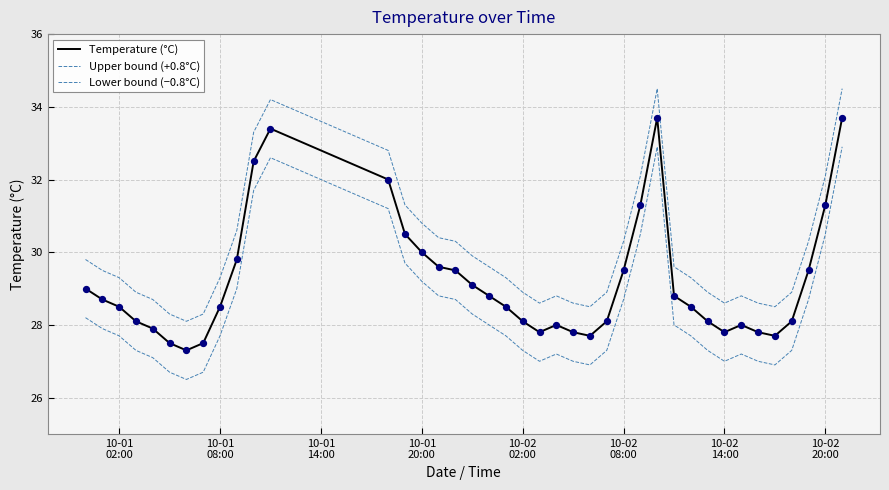

Does the chart have visible grid lines?

Yes